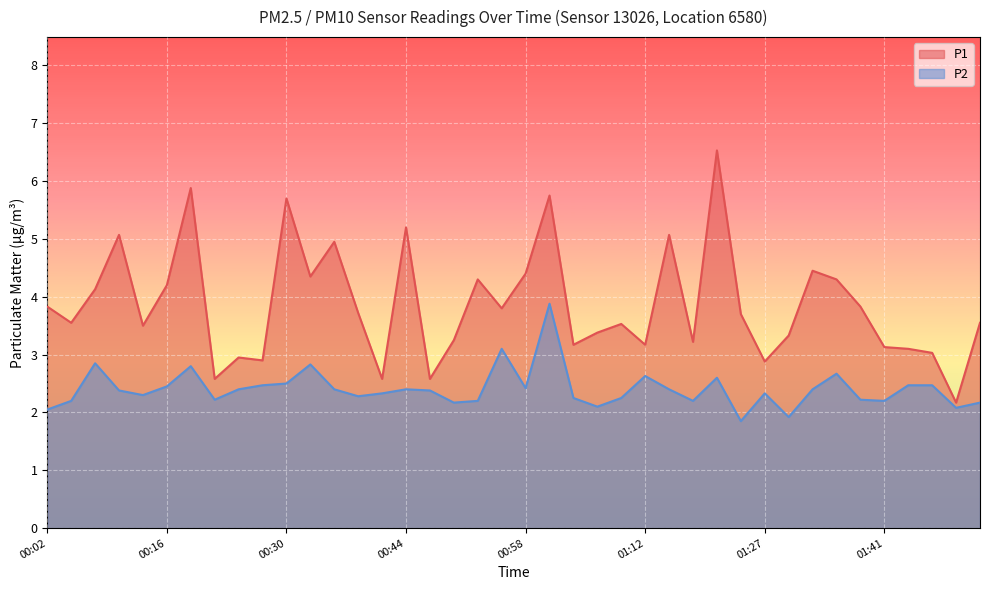

True or false: P2 and P1 intersect in this chart.

False